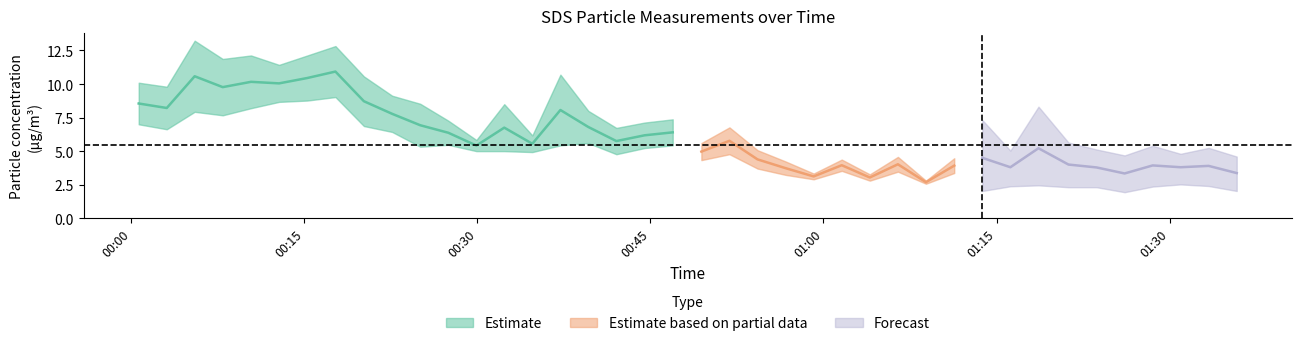

True or false: SDS_P1 has a value of 1.6 at 26.

False